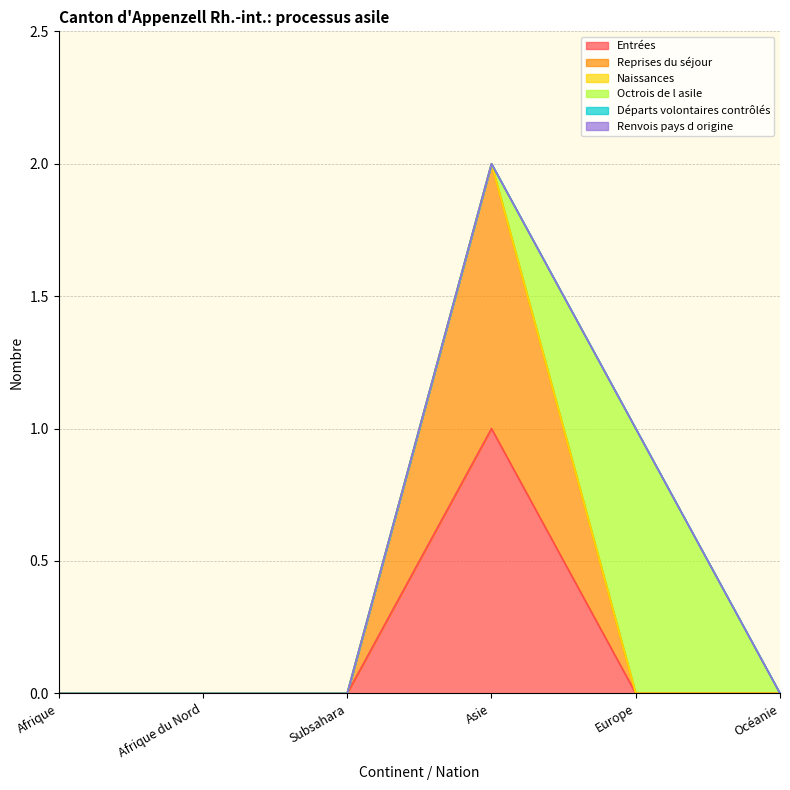

True or false: Renvois pays d origine and Naissances intersect in this chart.

False